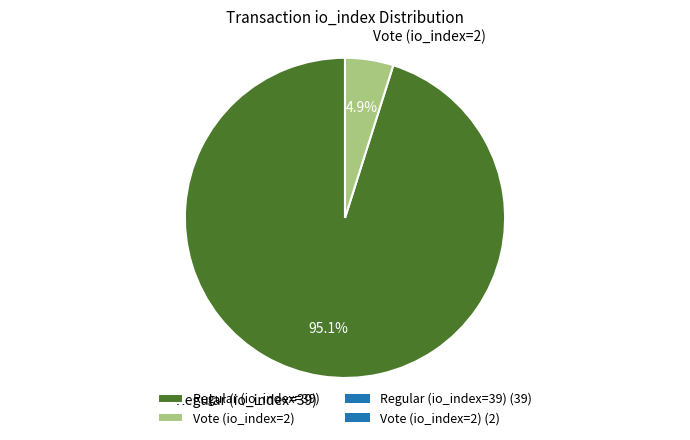

Between Vote (io_index=2) and Regular (io_index=39), which is larger?

Regular (io_index=39)